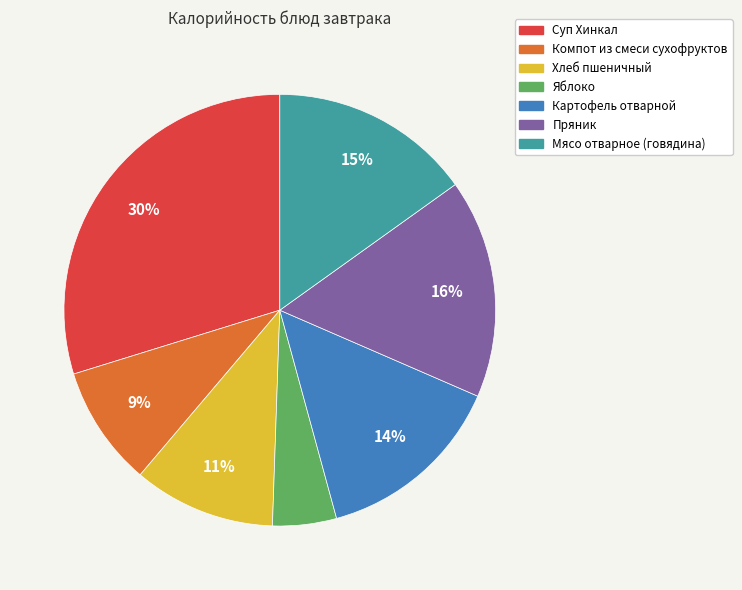

To the nearest percent, what is the combined percentage of Суп Хинкал and Картофель отварной?

44%